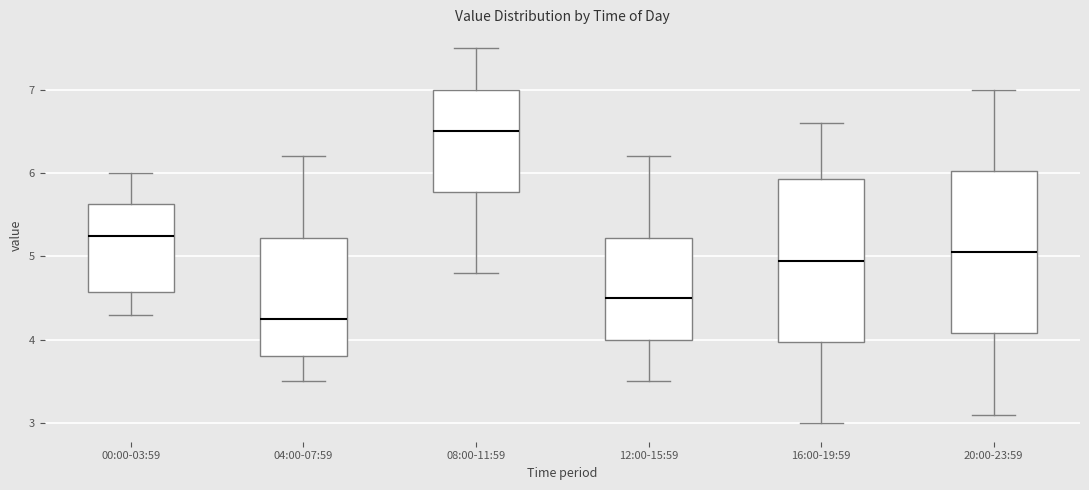

Where does the lower whisker of the box for 16:00-19:59 end on the y-axis? The values are not printed on the chart, so give them approximately, as read against the axis.

3.0